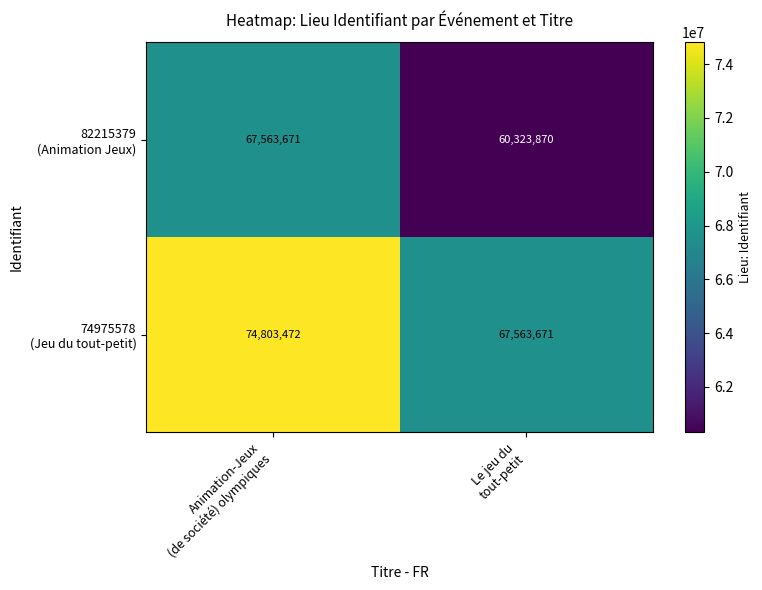

What is the smallest value displayed?

60323870